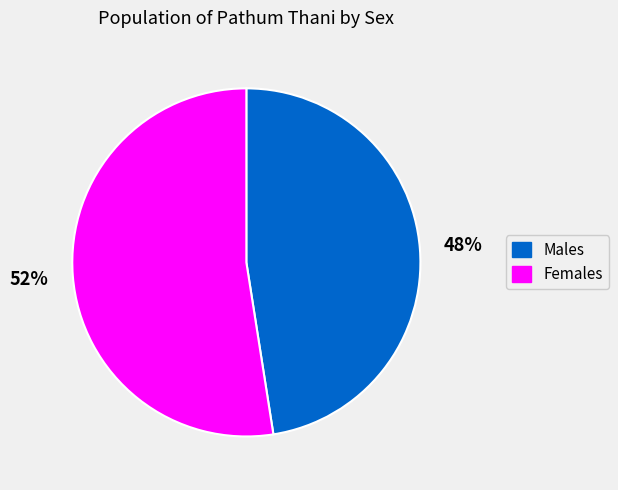

Is there any slice that represents more than half of the pie?

Yes